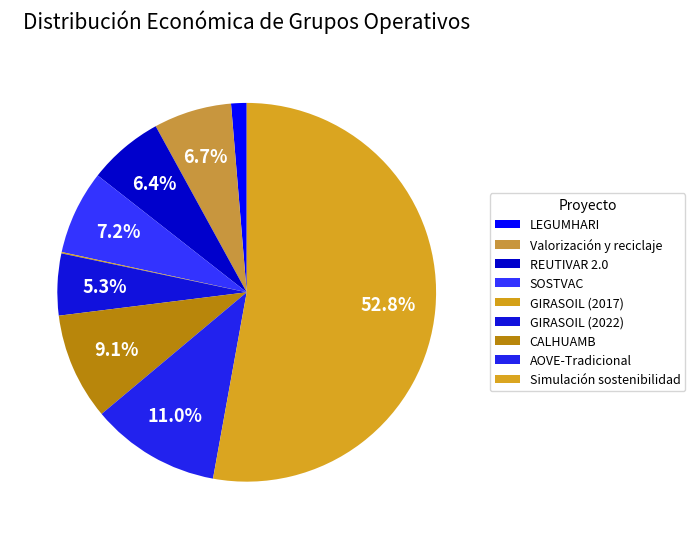

Approximately how many times larger is the value at Simulación sostenibilidad compared to GIRASOIL (2017)?

459.2